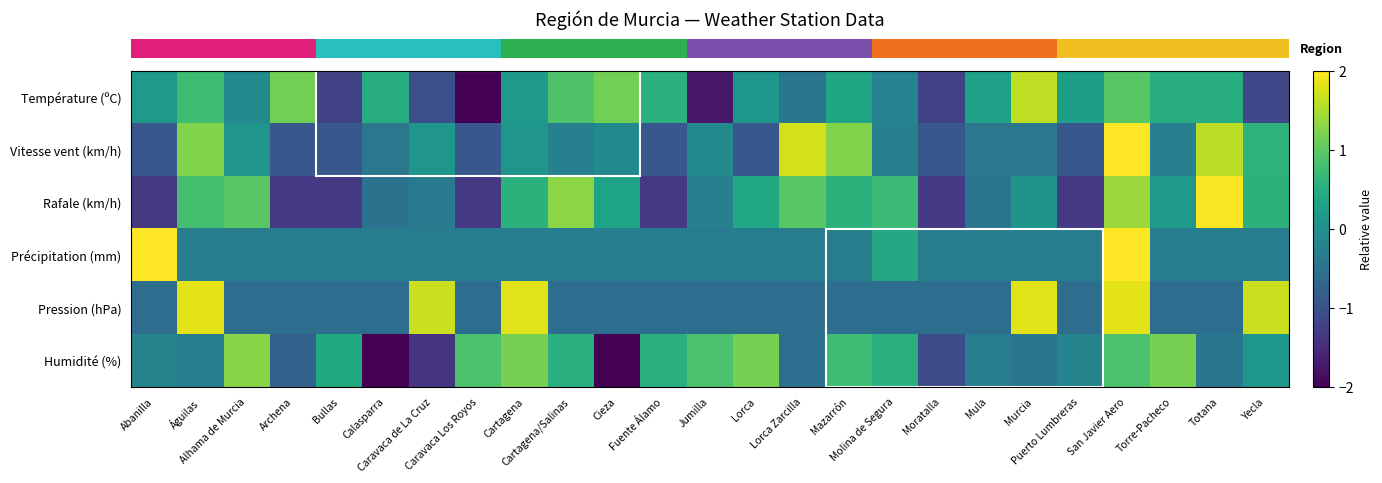

Count the number of data series in this chart.

6